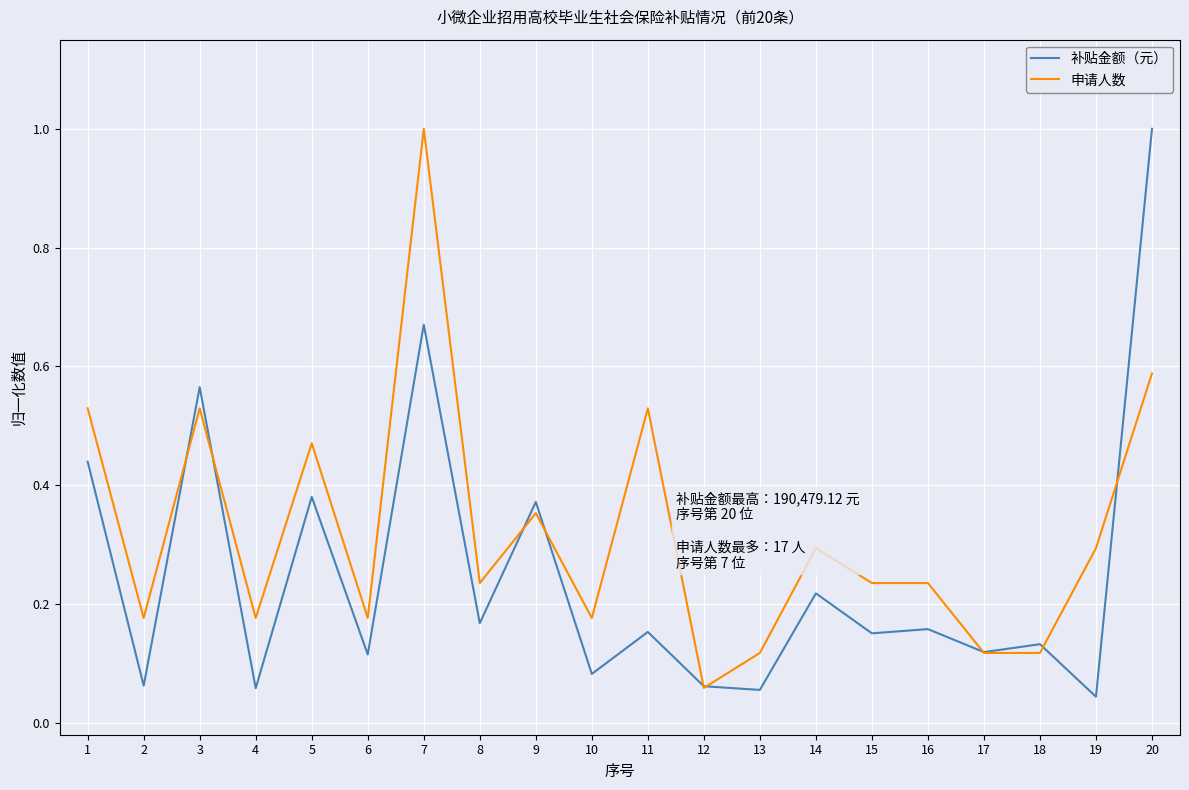

How many lines are shown in the chart?

2